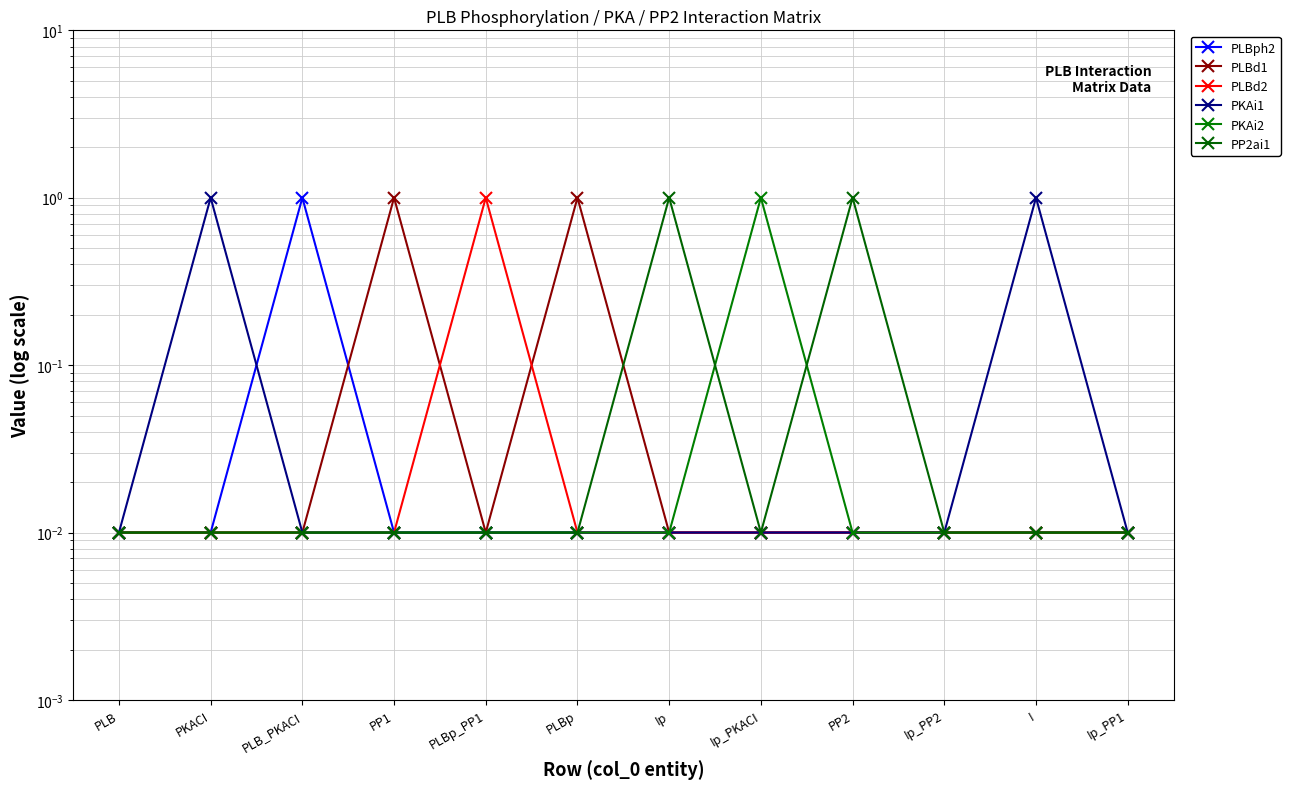

The value of PKAi1 at Ip_PP2 is 0.0. True or false?

True